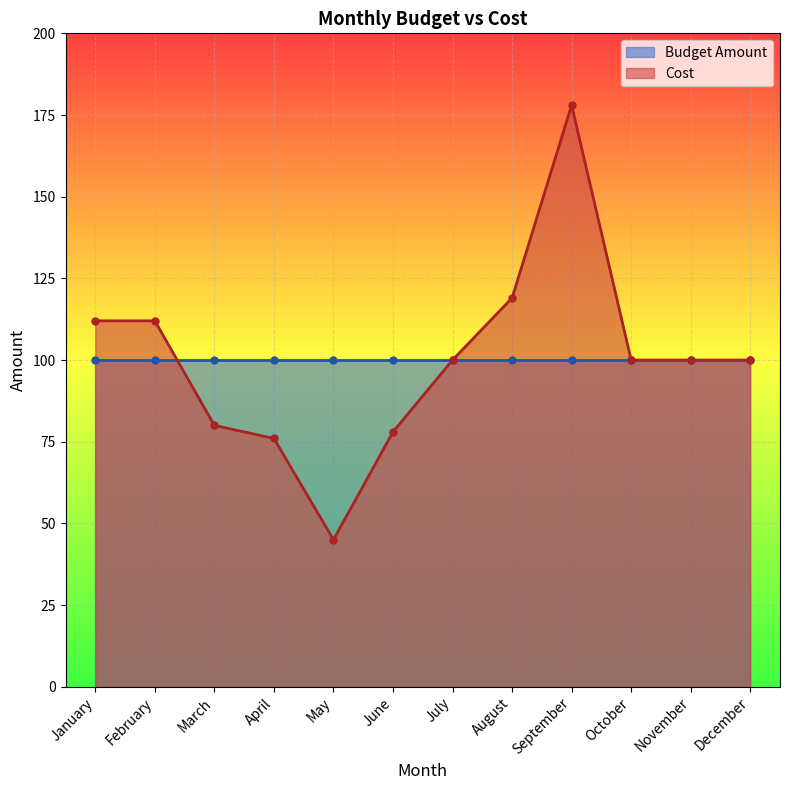

What is the value of the 4th point from the left?

76